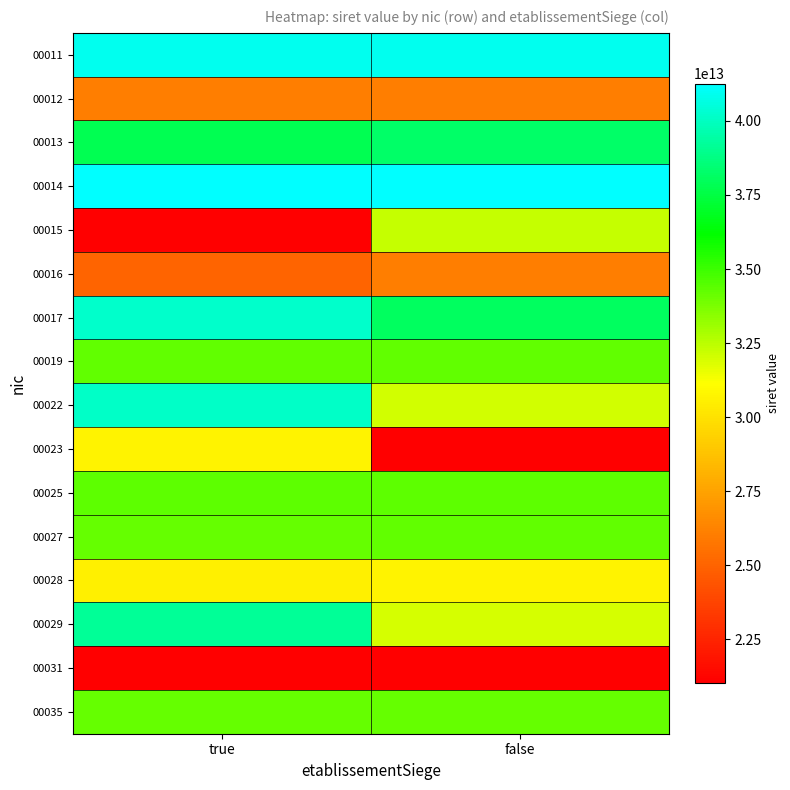

Reading left to right, what are all the values shown in this chart?

00011: true=40887680300011	false=40887680300011
00012: true=26020798000012	false=26020798000012
00013: true=37845215500013	false=38231304700013
00014: true=41260968700014	false=41260968700014
00015: true=21020788200015	false=32250652800015
00016: true=25020092000016	false=26020798000012
00017: true=40159771100027	false=38023309800017
00019: true=34297391400019	false=34297391400019
00022: true=40127496400022	false=32056461000022
00023: true=30717028200023	false=21020788200023
00025: true=34341860400025	false=34341860400025
00027: true=34179339600027	false=34260086300027
00028: true=30575780900028	false=30697107800028
00029: true=39182900900029	false=31958365400029
00031: true=21020788200031	false=21020788200031
00035: true=34179339600035	false=34179339600035